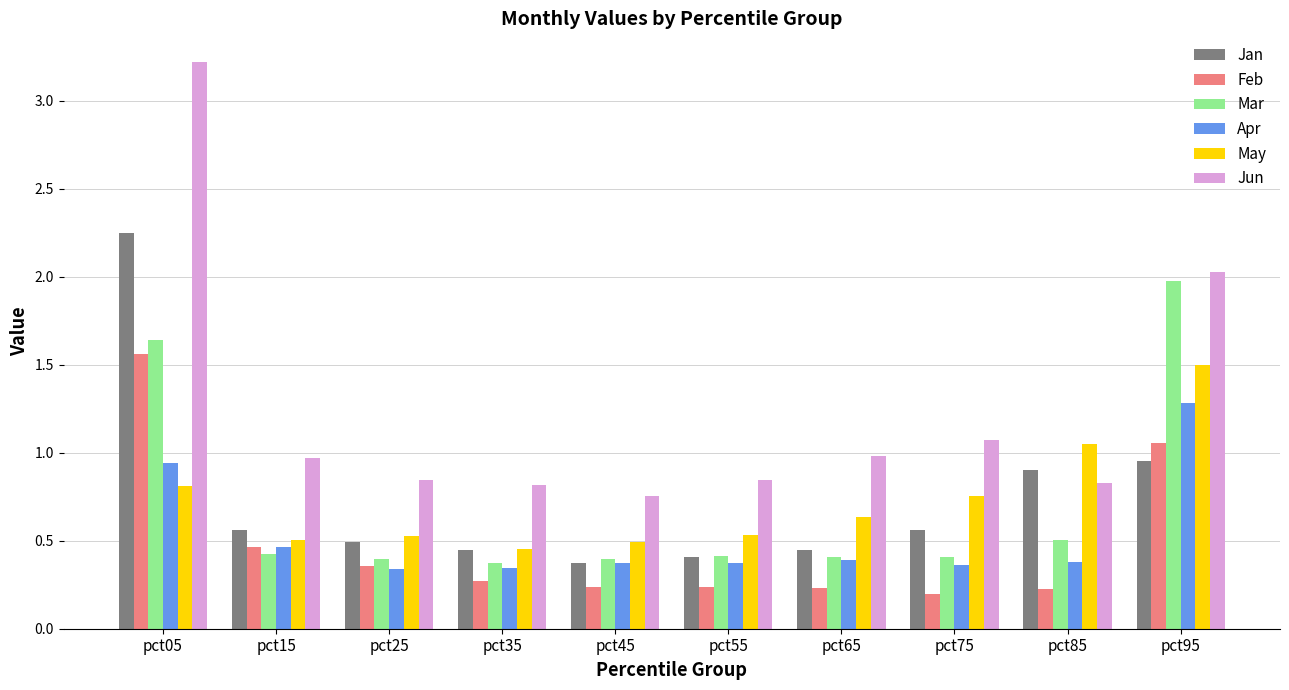

Which series has the largest range (max minus min)?

Jun